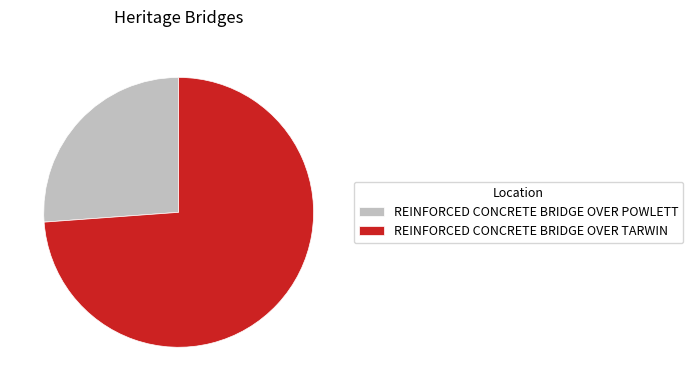

Is it true that REINFORCED CONCRETE BRIDGE OVER POWLETT is 37% of the pie?

False